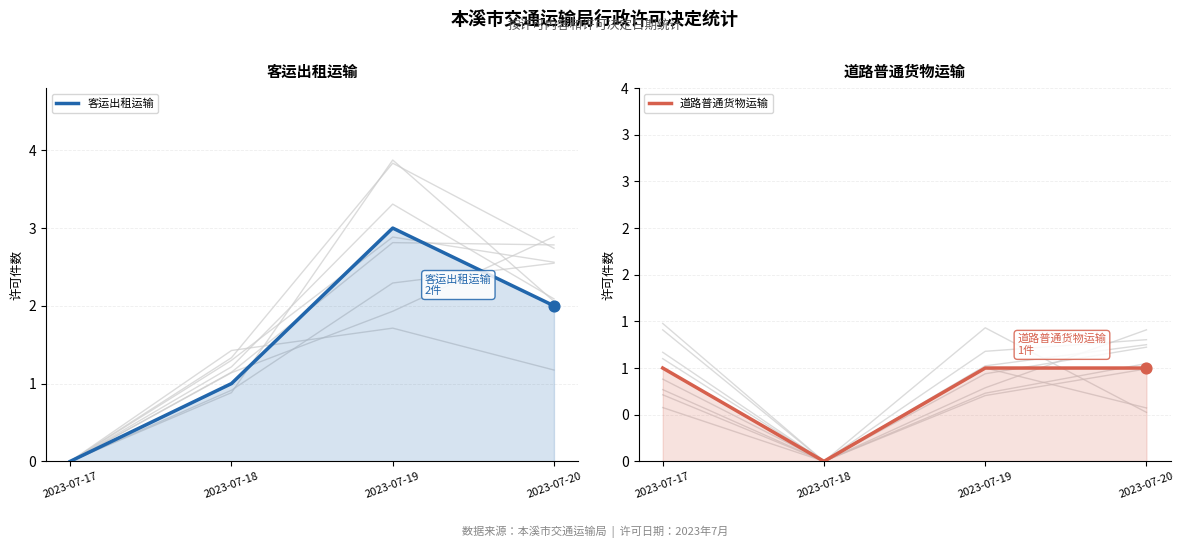

What are all the series names shown in the legend?

客运出租运输, 道路普通货物运输